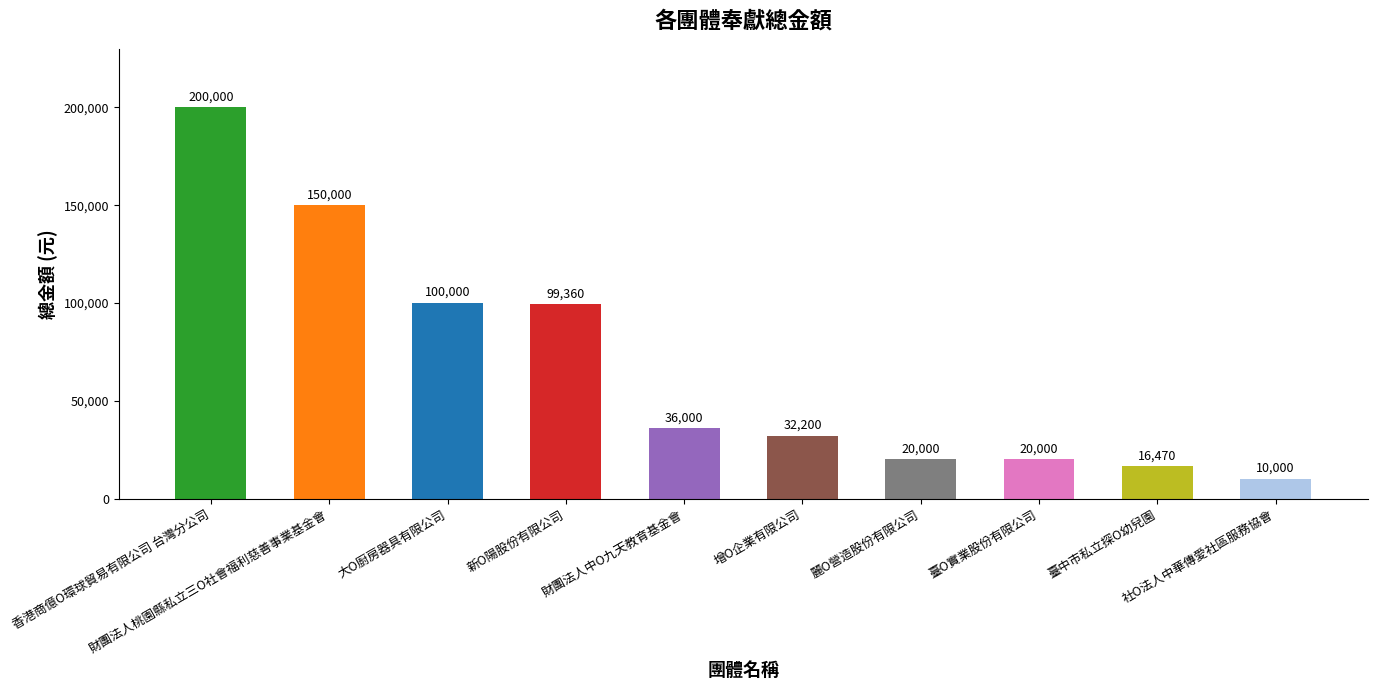

The chart shows a value of 32200 at 增O企業有限公司. True or false?

True